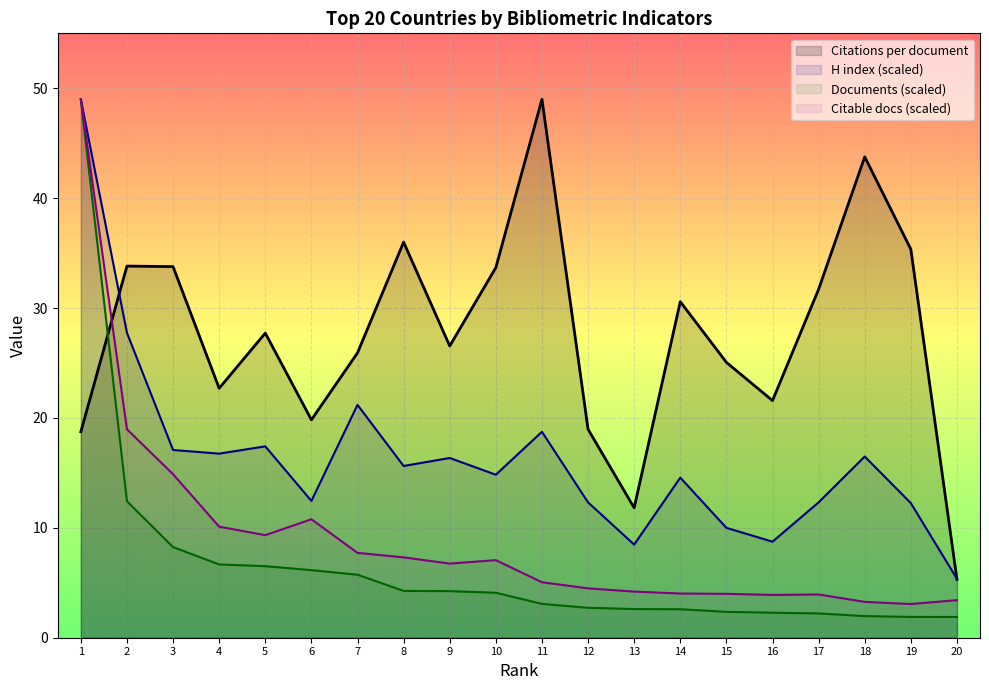

True or false: H index and Citations per document cross at least once.

True